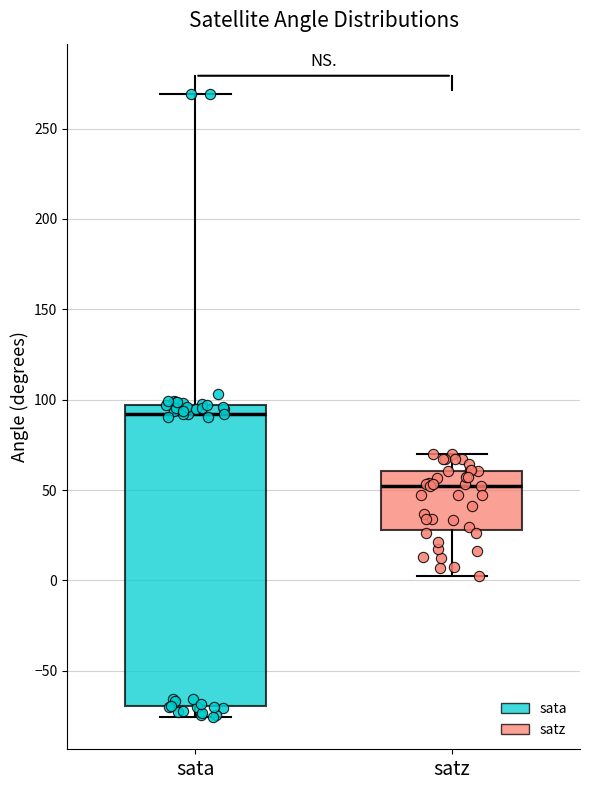

Reading left to right, transcribe this box plot: for each box, give where its median line is, the range the box spans, and where its two whiskers end, as read against the y-axis. The values are not printed on the chart, so give them approximately, as read against the axis.

sata: median 90, box -70 to 95, whiskers -75 to 270
satz: median 50, box 30 to 60, whiskers 0 to 70